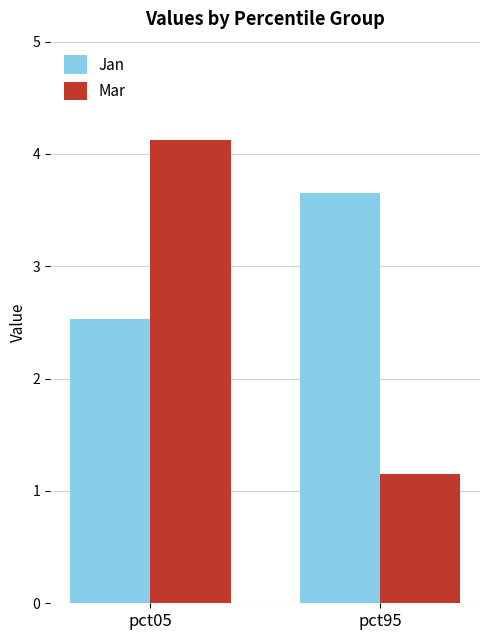

What is the value of the Jan bar at the 2nd from the left?

3.7